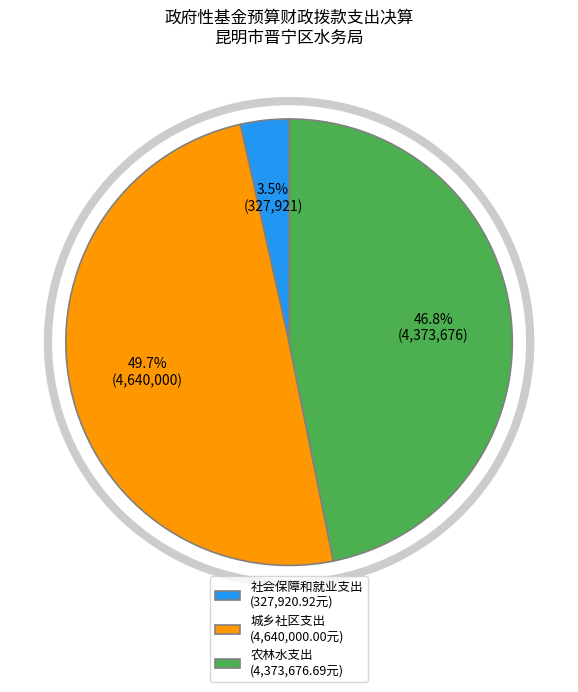

Approximately how many times larger is the value at 农林水支出 compared to 城乡社区支出?

0.9